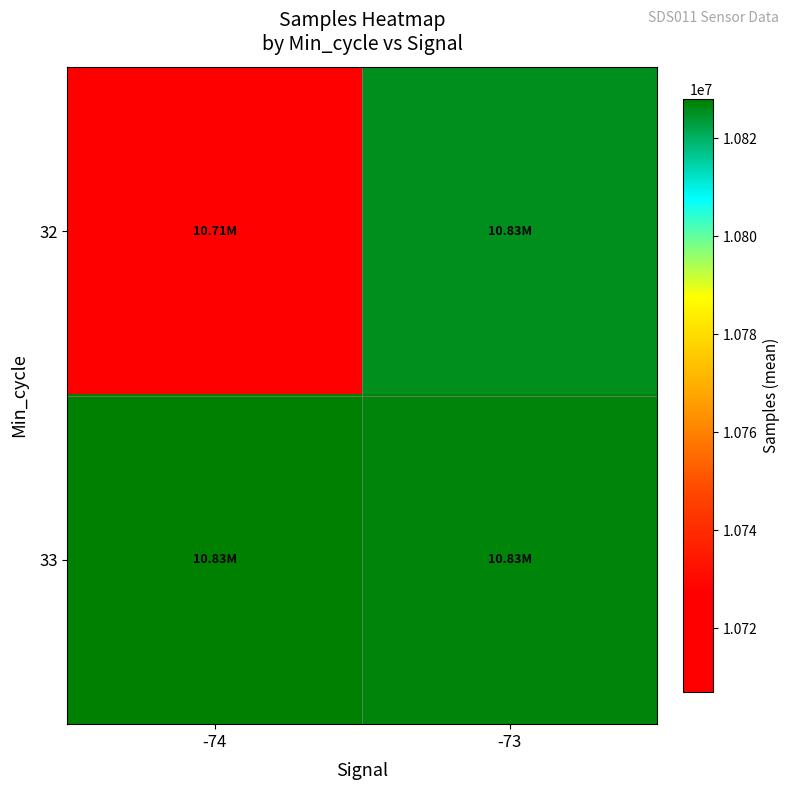

At how many categories does at least one series exceed 10717155?

2